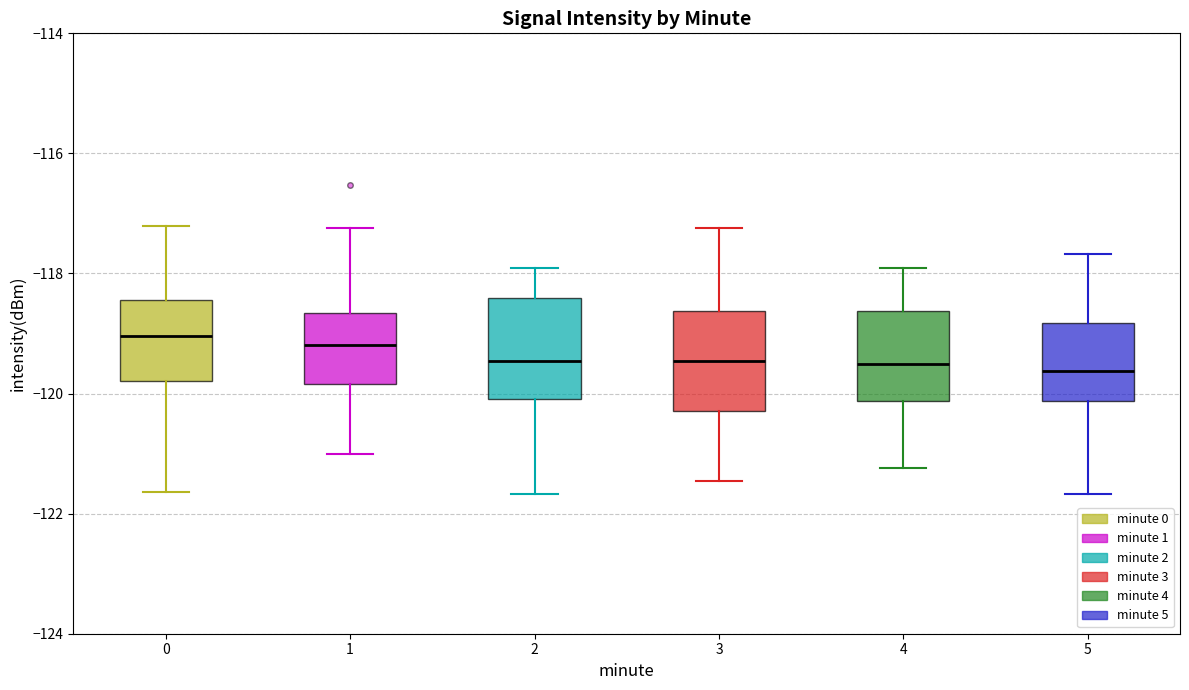

Where is the upper edge of the box at x = 0 on the y-axis? The values are not printed on the chart, so give them approximately, as read against the axis.

-118.4